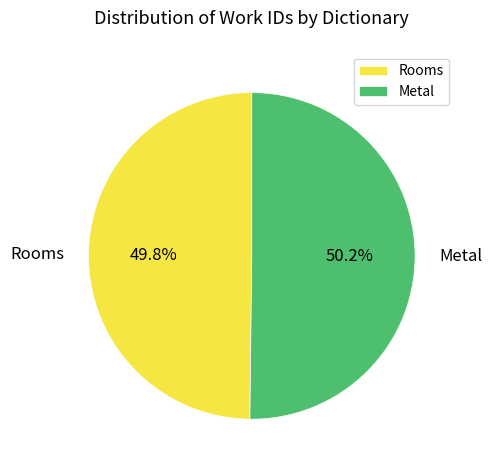

What is the ratio of the value at Rooms to the value at Metal?

1.0